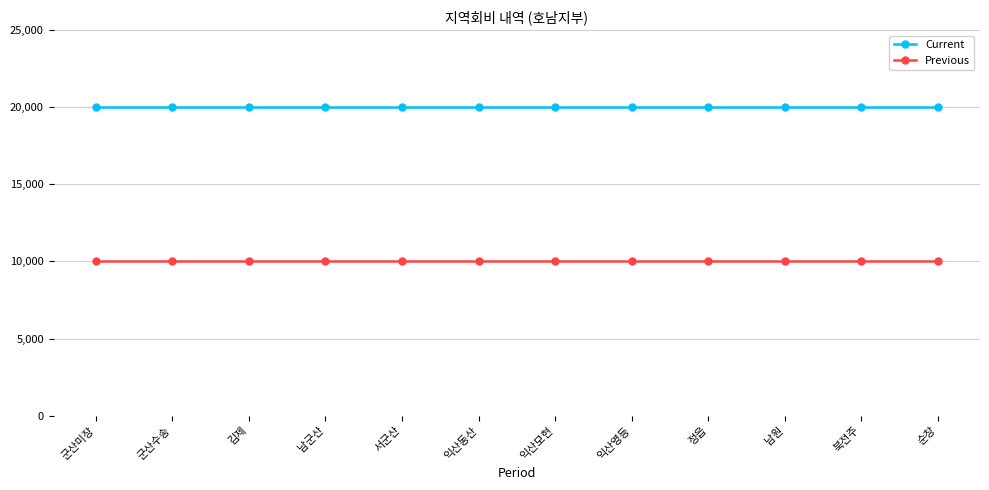

How many distinct data groups are displayed?

2